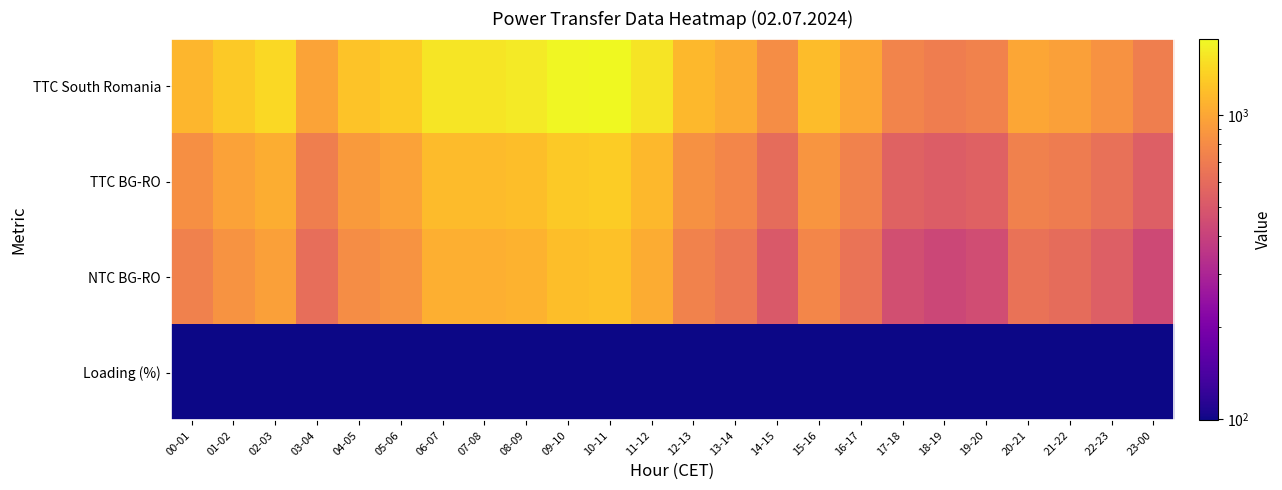

Count the number of categories in the chart.

24